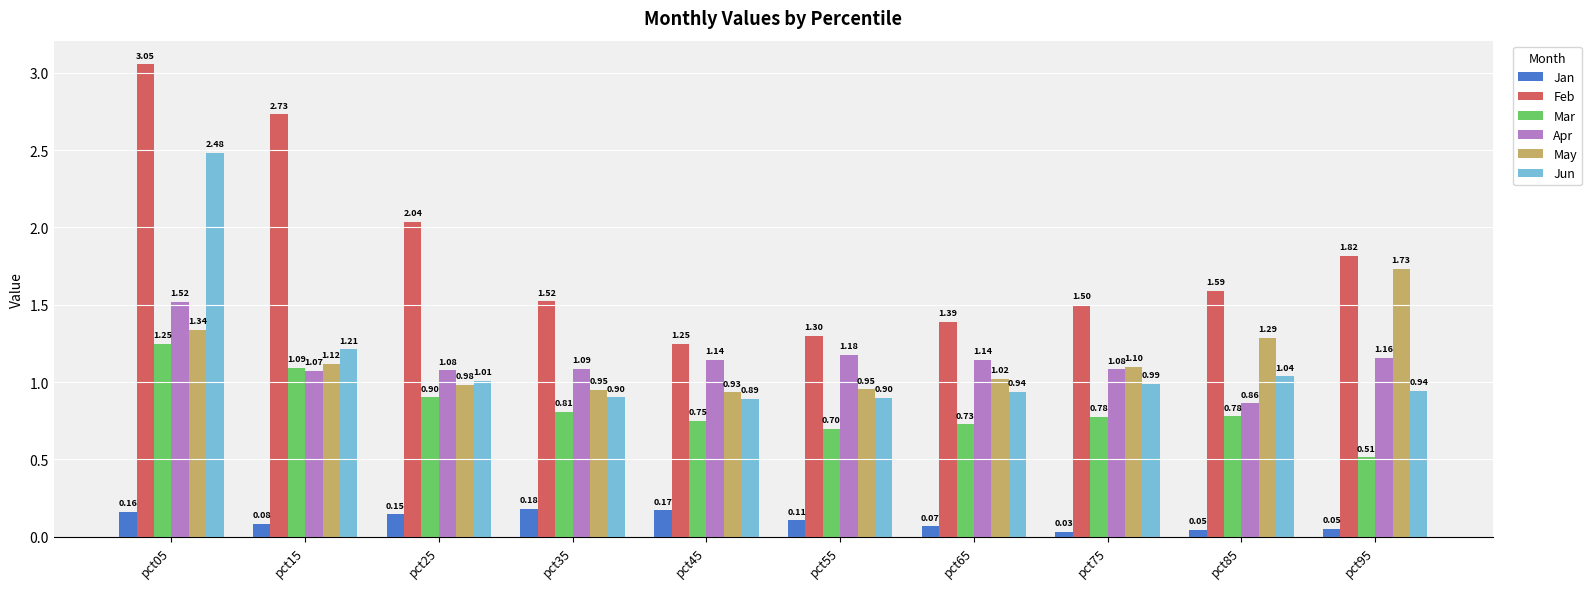

Which series has the widest spread of values?

Feb